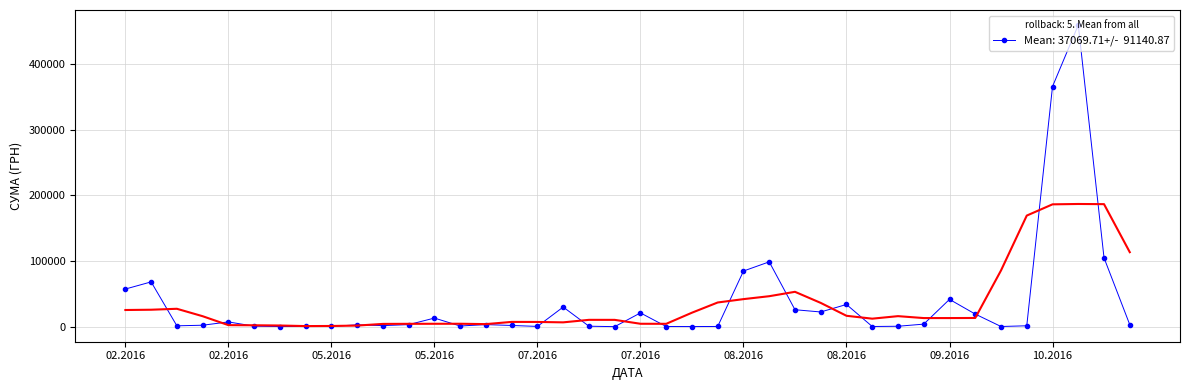

How many data points does each series have?

40